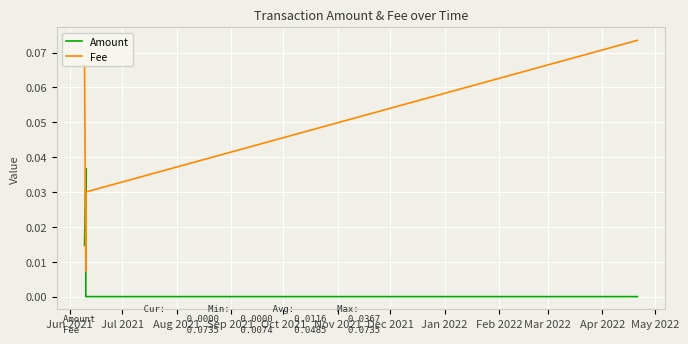

Reading right to left, extract all data points from this chart.

Amount: 0.0	0.0	0.0	0.0	0.0	0.0	0.0
Fee: 0.1	0.0	0.0	0.0	0.1	0.1	0.1